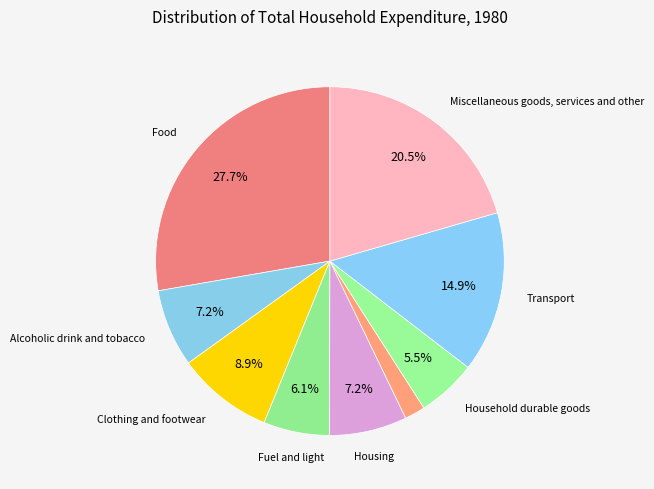

How many slices are in this pie chart?

9